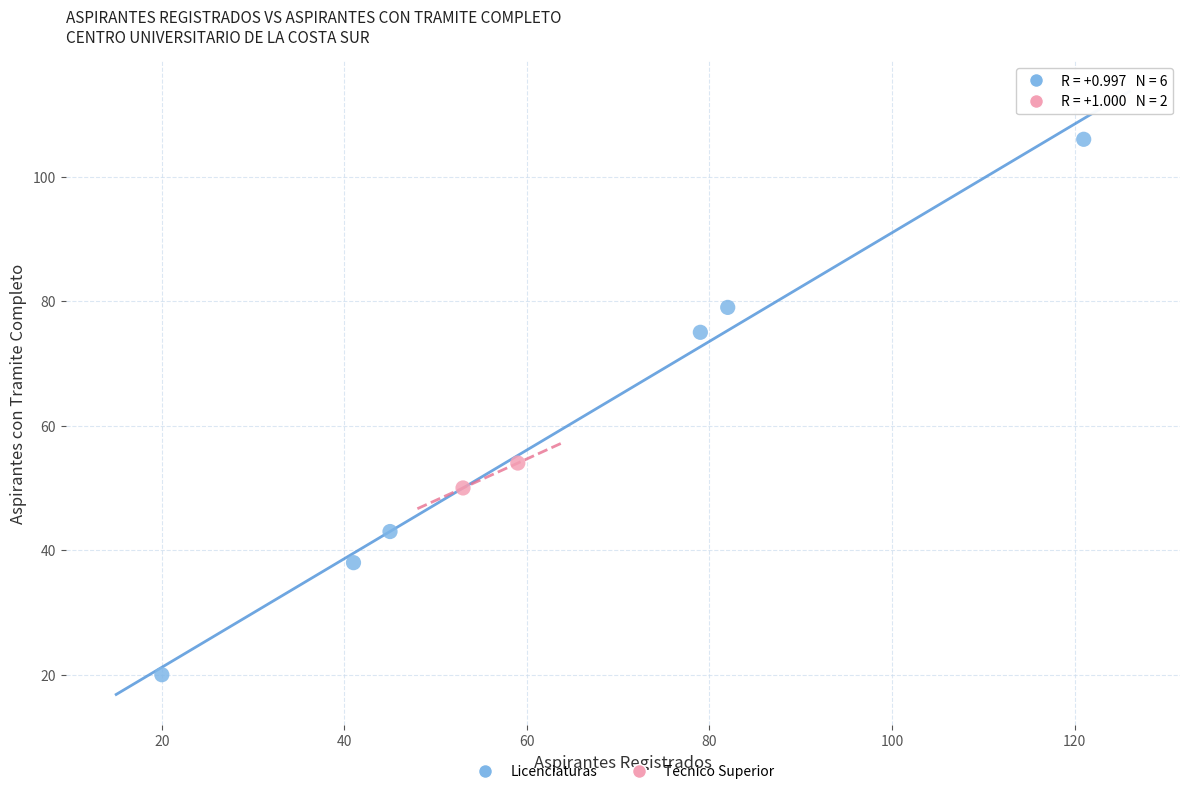

What are all the series names shown in the legend?

Licenciaturas, Tecnico Superior